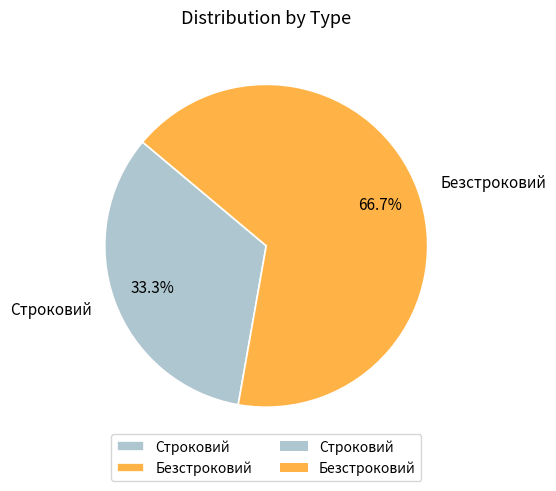

Rank the categories by value from lowest to highest.

Строковий, Безстроковий